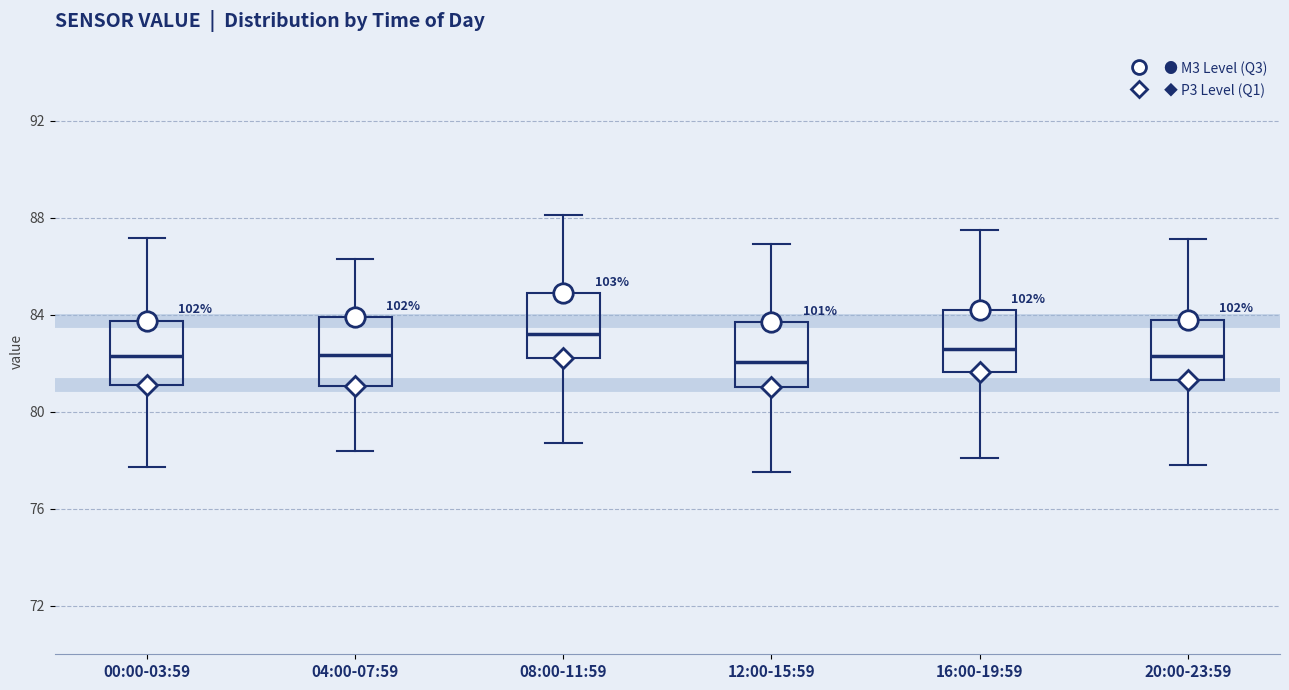

Reading left to right, read every box against the y-axis: the position of its median line, the range the box covers, and the ends of its whiskers. The values are not printed on the chart, so give them approximately, as read against the axis.

00:00-03:59: median 82.5, box 81.0 to 84.0, whiskers 77.5 to 87.0
04:00-07:59: median 82.5, box 81.0 to 84.0, whiskers 78.5 to 86.5
08:00-11:59: median 83.0, box 82.0 to 85.0, whiskers 78.5 to 88.0
12:00-15:59: median 82.0, box 81.0 to 83.5, whiskers 77.5 to 87.0
16:00-19:59: median 82.5, box 81.5 to 84.0, whiskers 78.0 to 87.5
20:00-23:59: median 82.5, box 81.5 to 84.0, whiskers 78.0 to 87.0